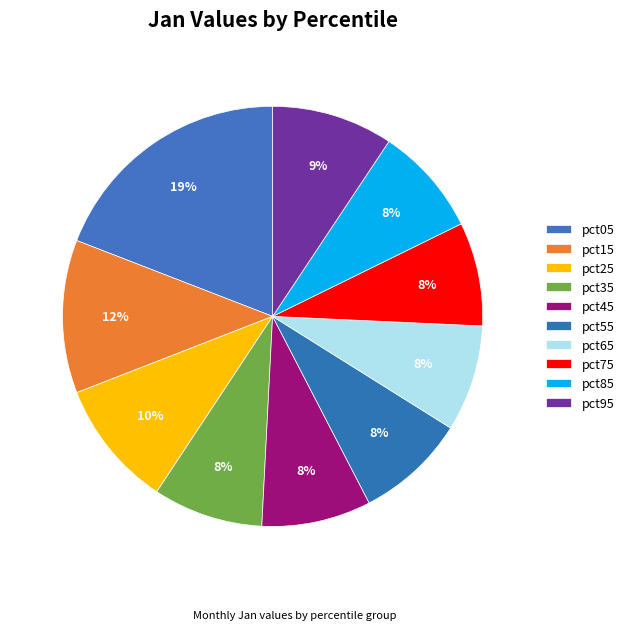

How many slices are in this pie chart?

10